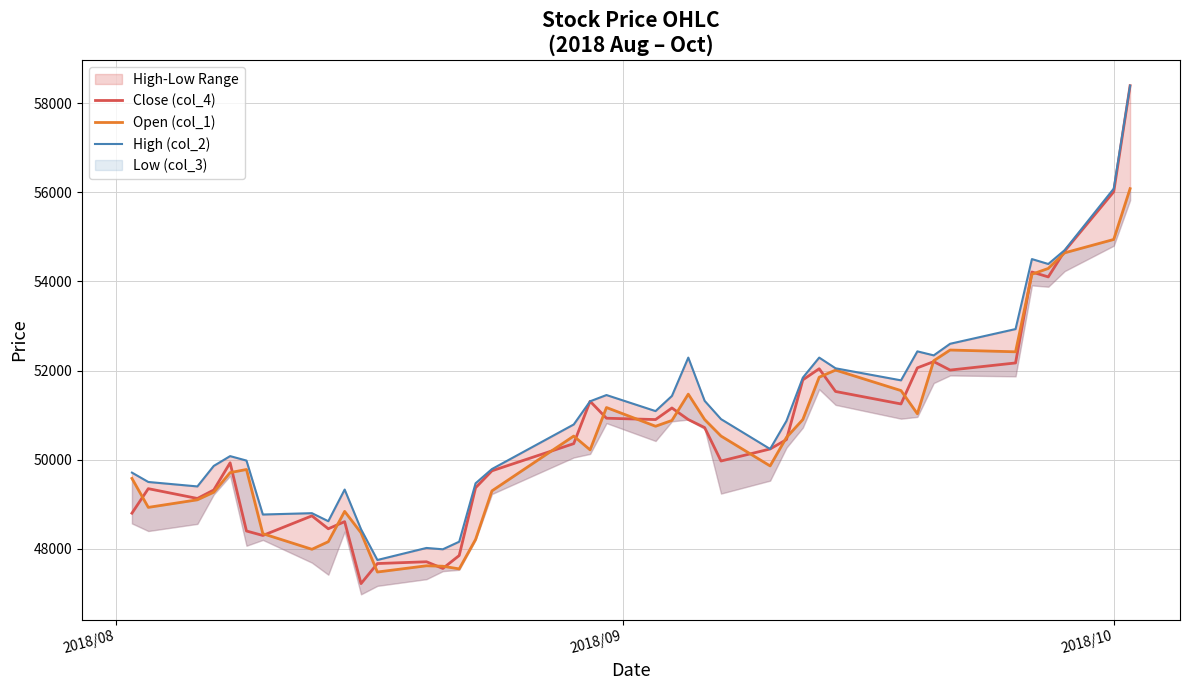

What is the value of the Close (col_4) point at the 5th from the left?

49930